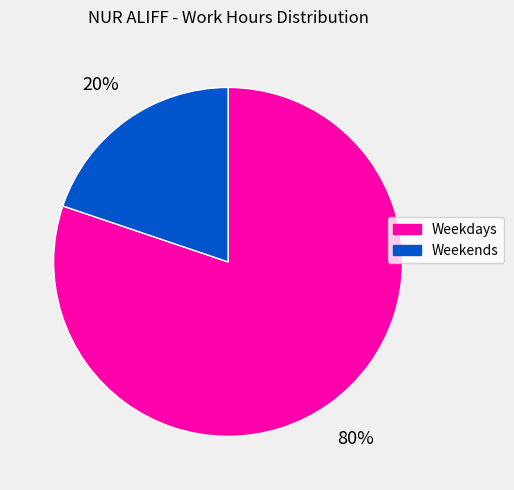

Is there a majority slice in this chart?

Yes